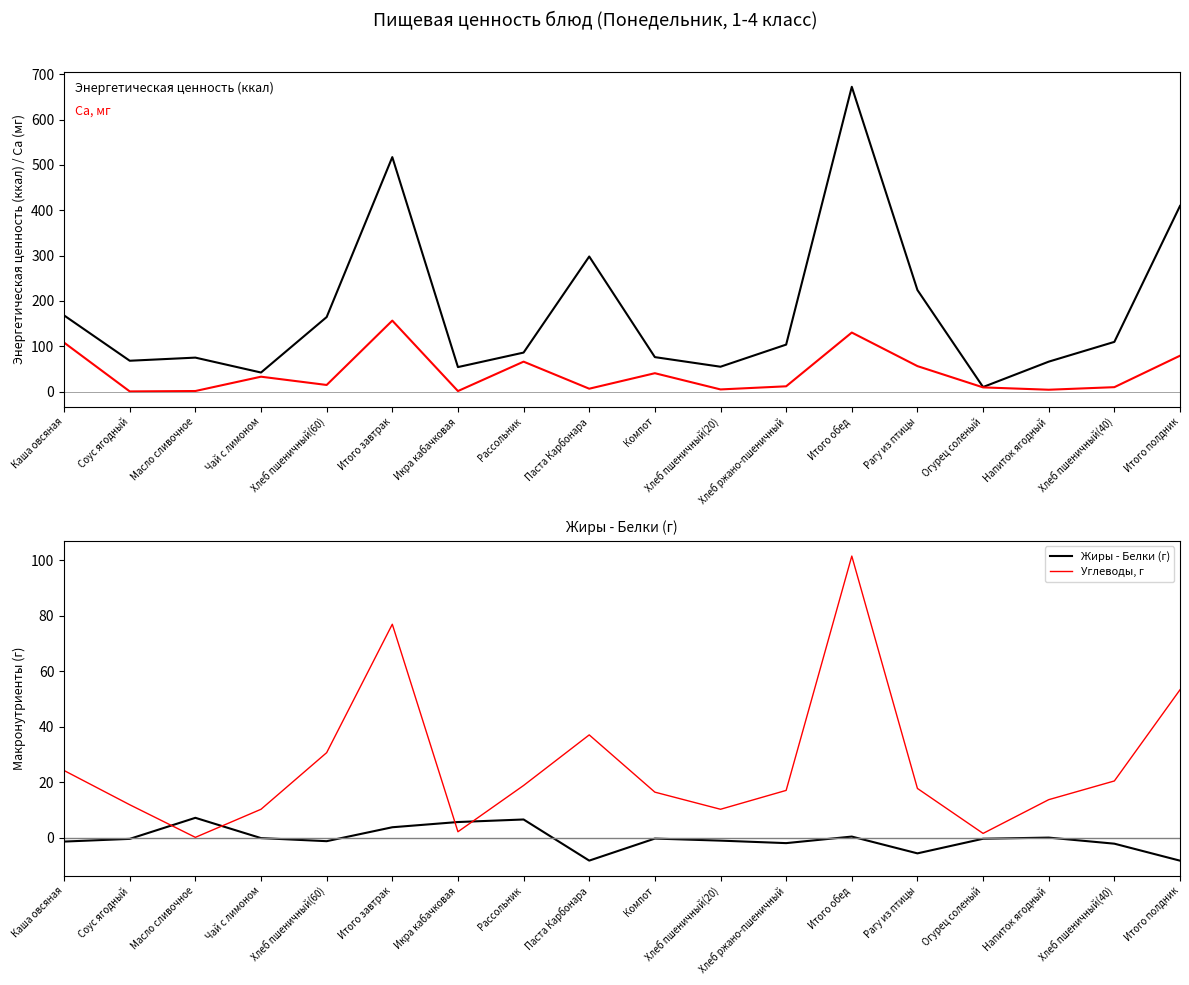

The Углеводы, г series shows 4.5 at Соус ягодный. True or false?

False